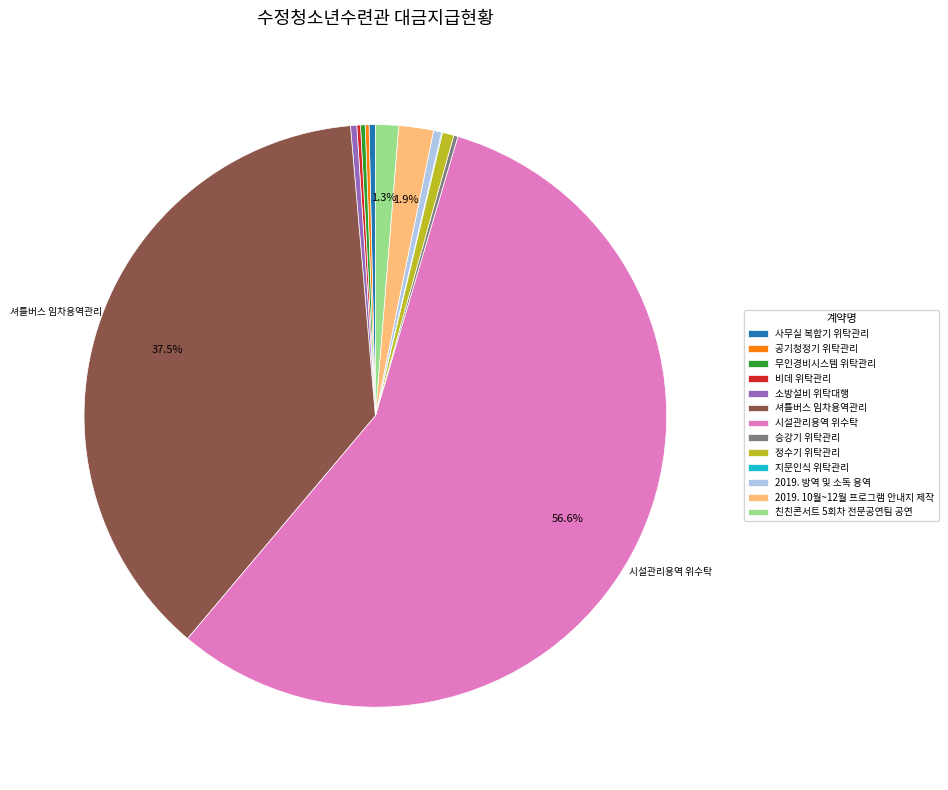

Does any single category account for the majority?

Yes